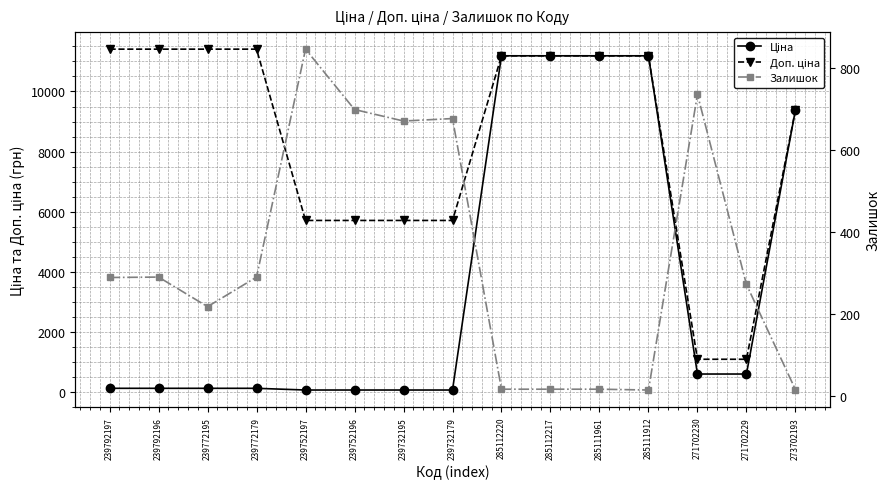

List the labels in order of Доп. ціна value, smallest first.

271702230, 271702229, 239752197, 239752196, 239732195, 239732179, 273702193, 285112220, 285112217, 285111961, 285111912, 239792197, 239792196, 239772195, 239772179